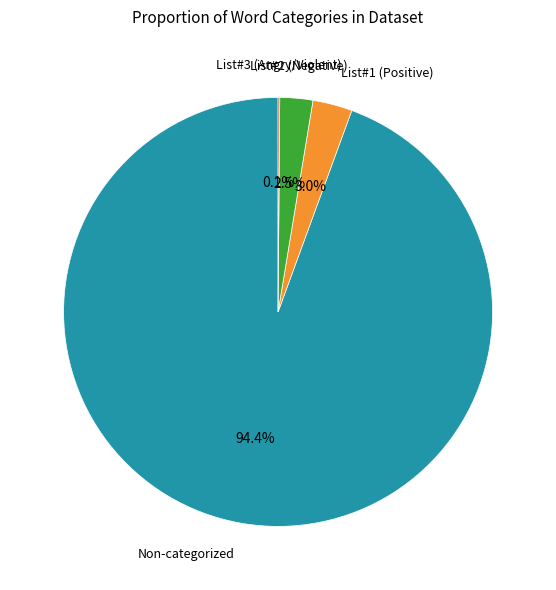

Is there a majority slice in this chart?

Yes